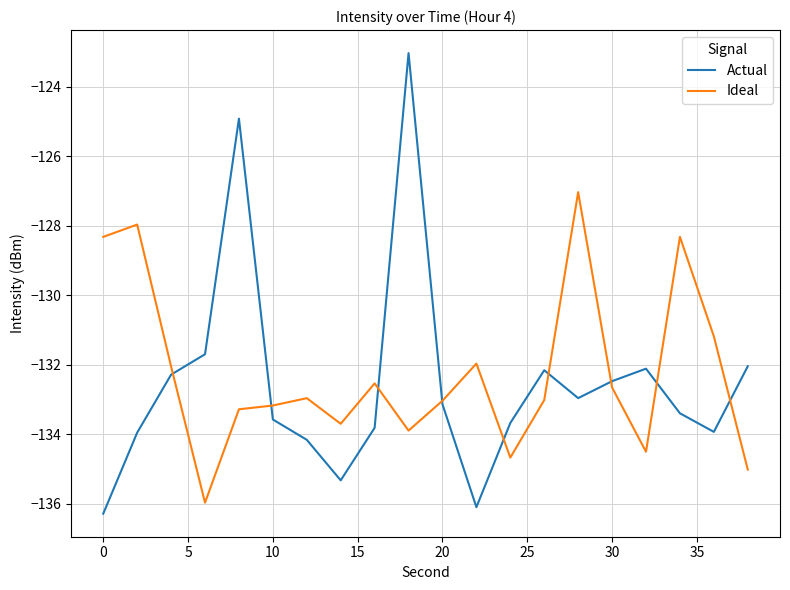

Rank the series by their maximum value, from lowest to highest.

Ideal, Actual